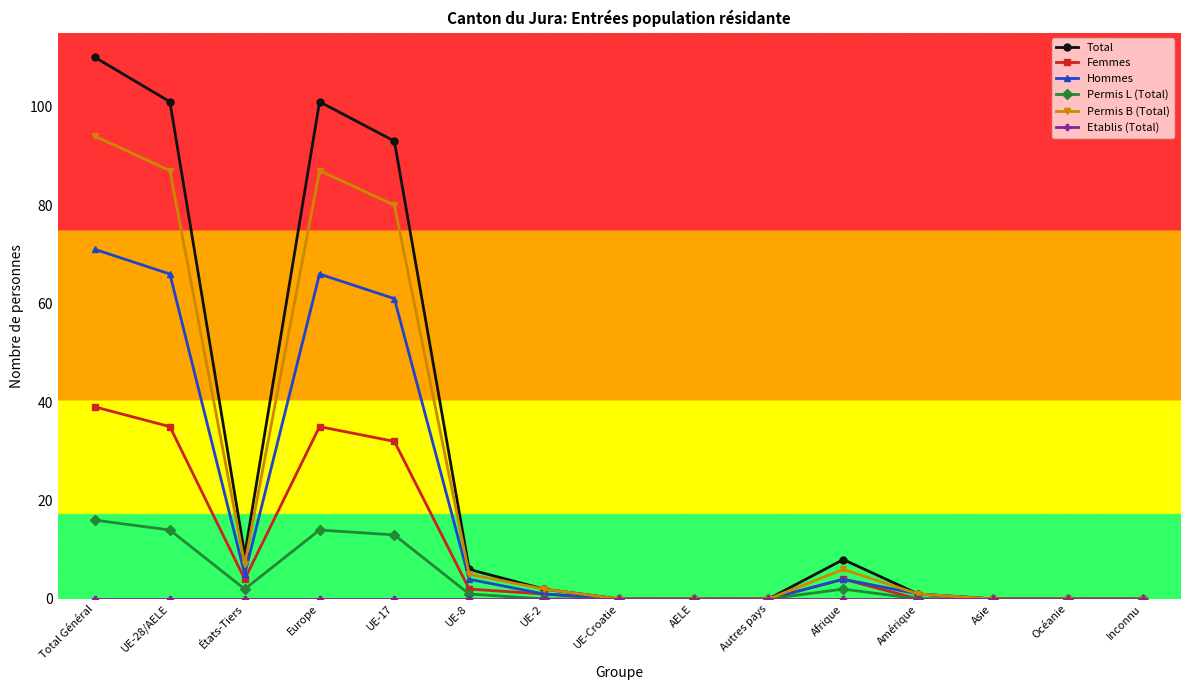

At how many categories does at least one series exceed 98?

3